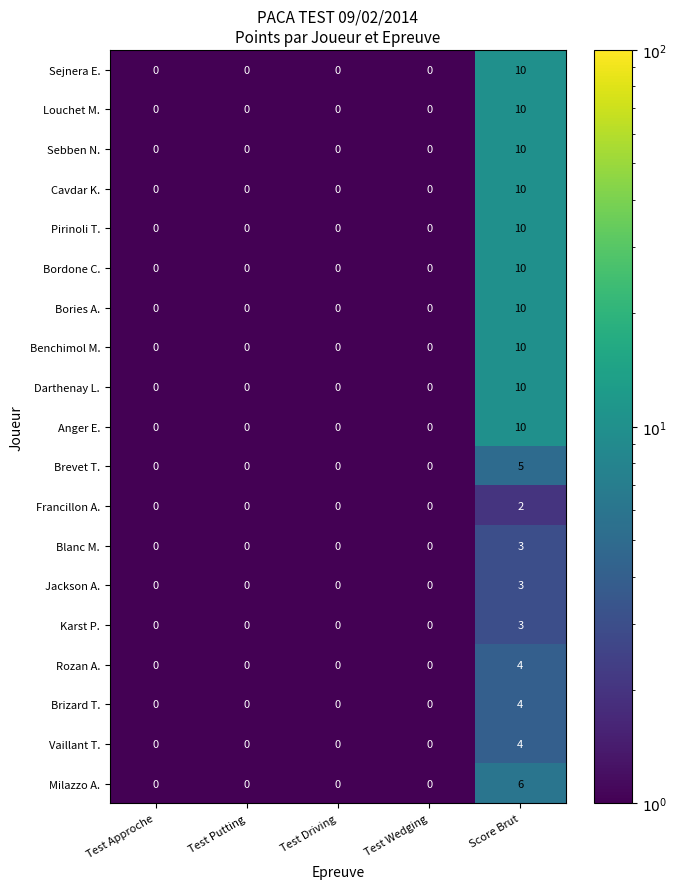

Count the Francillon A. values in the range 0 to 1.

4